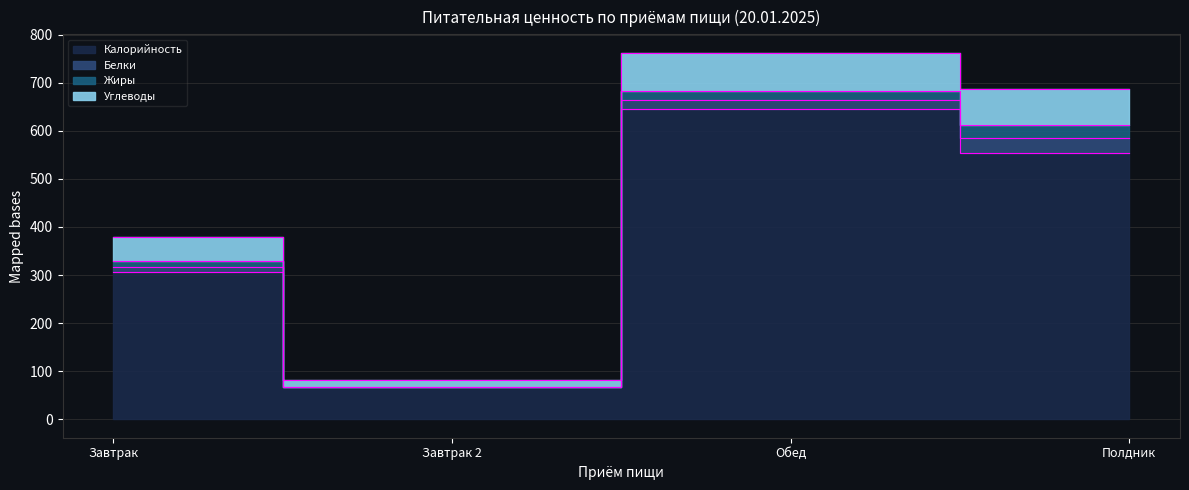

True or false: Калорийность and Углеводы cross at least once.

False